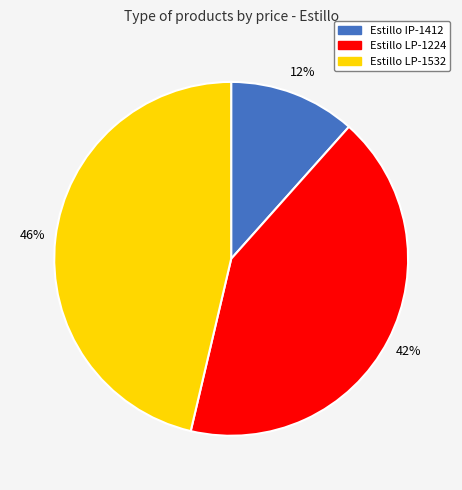

Is there any slice that represents more than half of the pie?

No